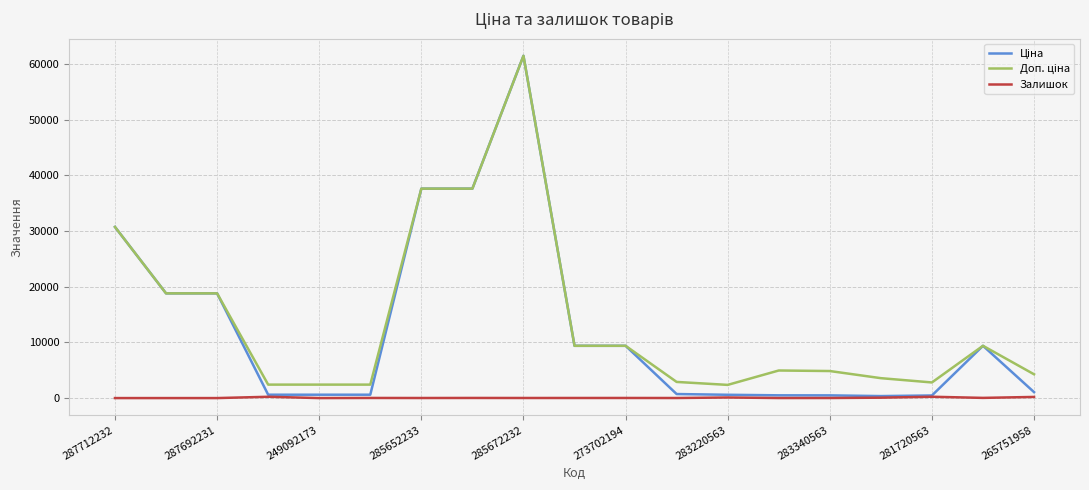

Which series has the largest total across all categories?

Доп. ціна